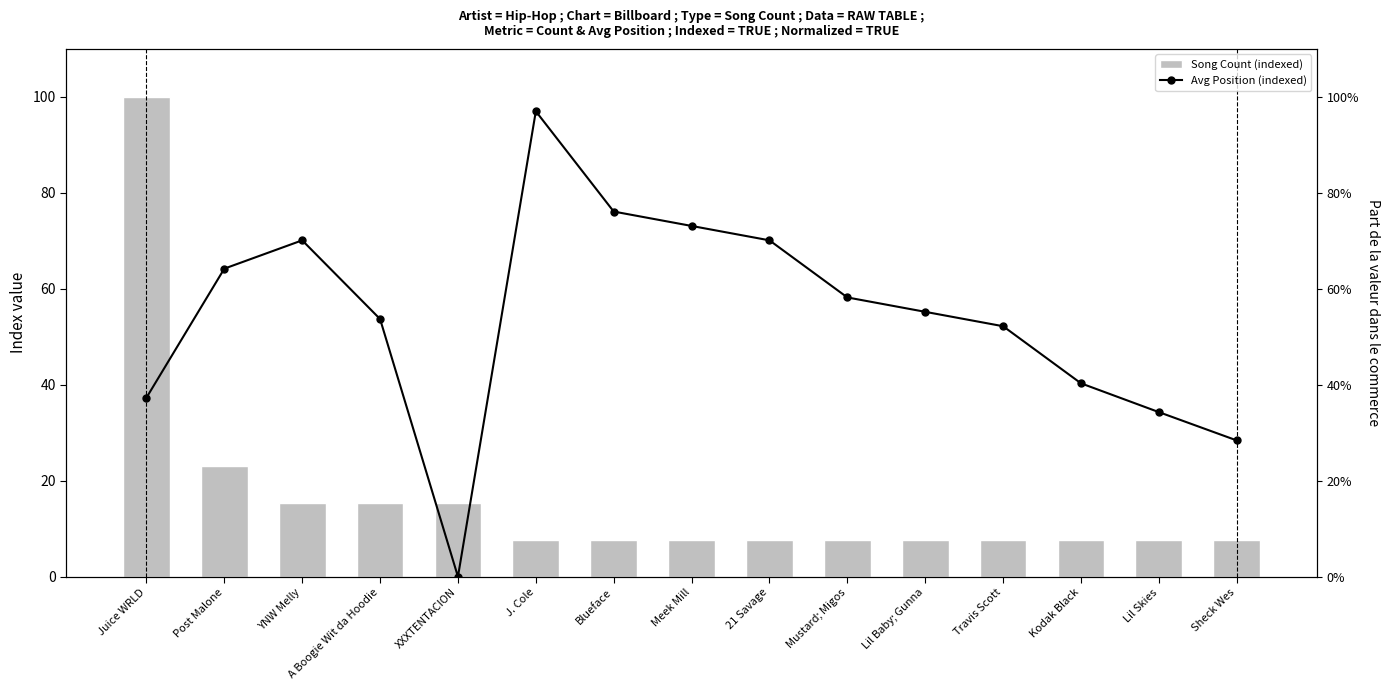

Is it true that Avg Position (indexed) equals 70.1 at YNW Melly?

True